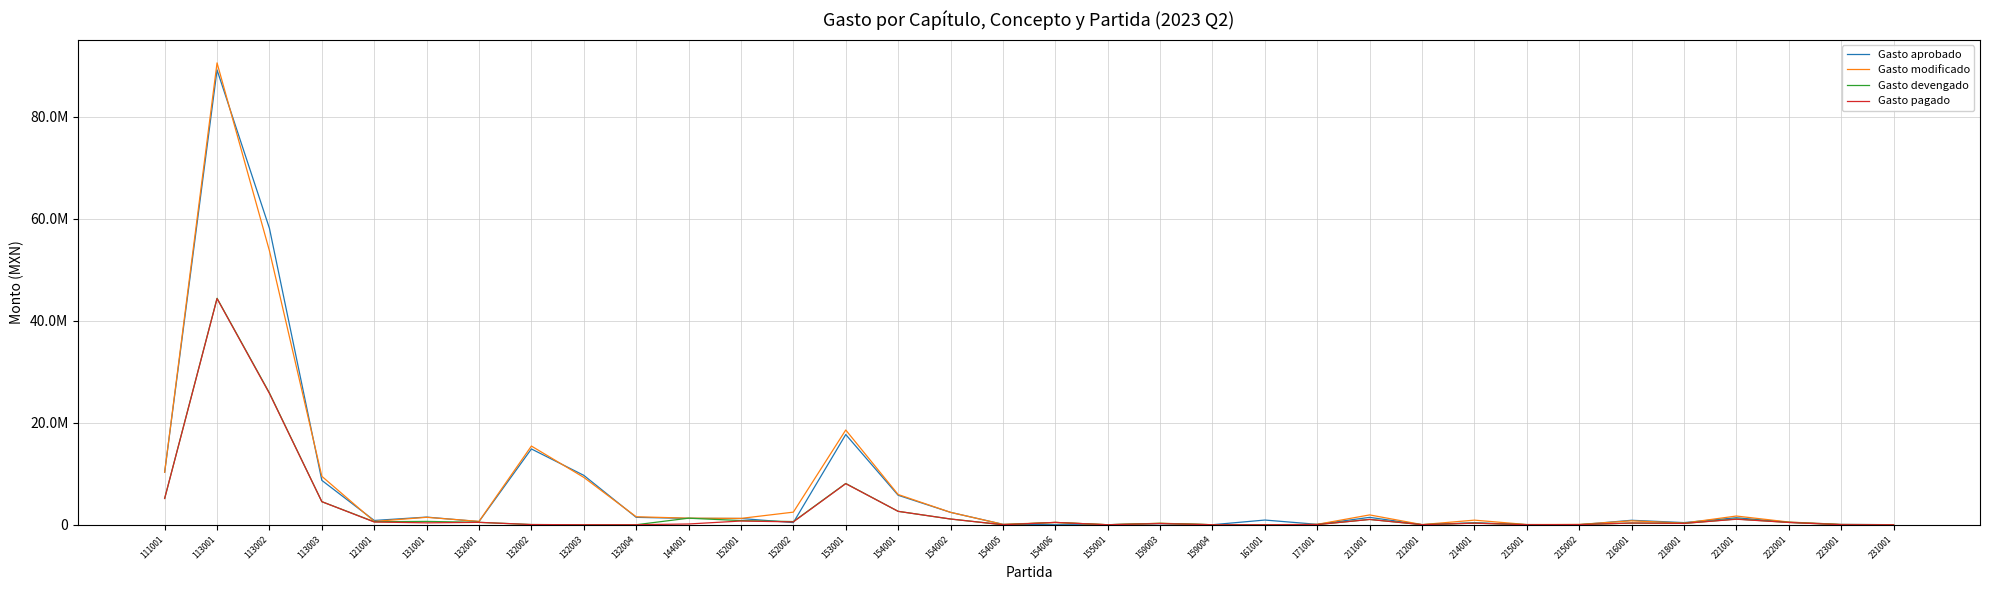

True or false: Gasto modificado and Gasto pagado intersect in this chart.

False